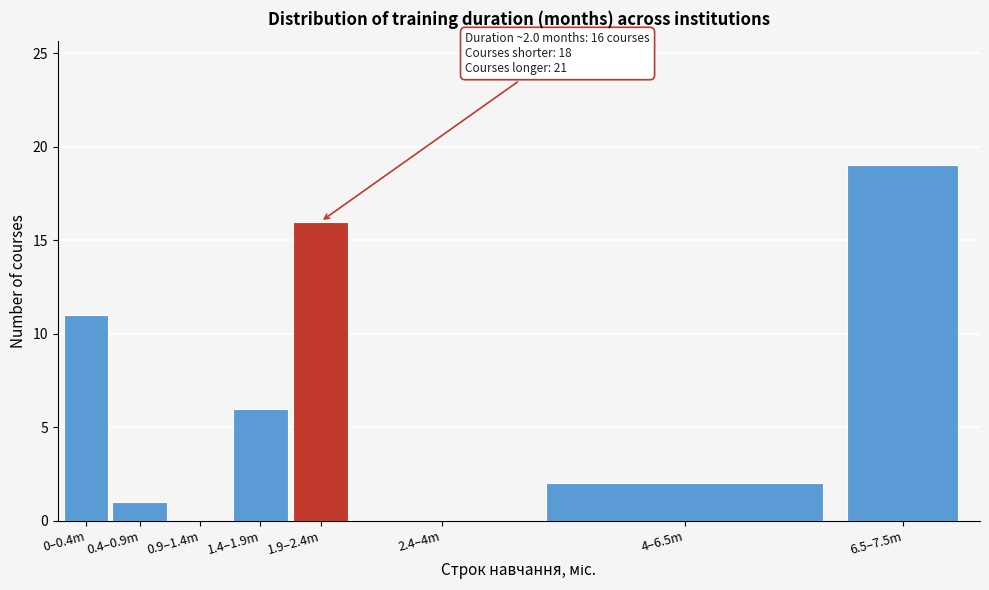

Reading left to right, what are all the values shown in this chart?

0–0.4m=11	0.4–0.9m=1	0.9–1.4m=0	1.4–1.9m=6	1.9–2.4m=16	2.4–4m=0	4–6.5m=2	6.5–7.5m=19